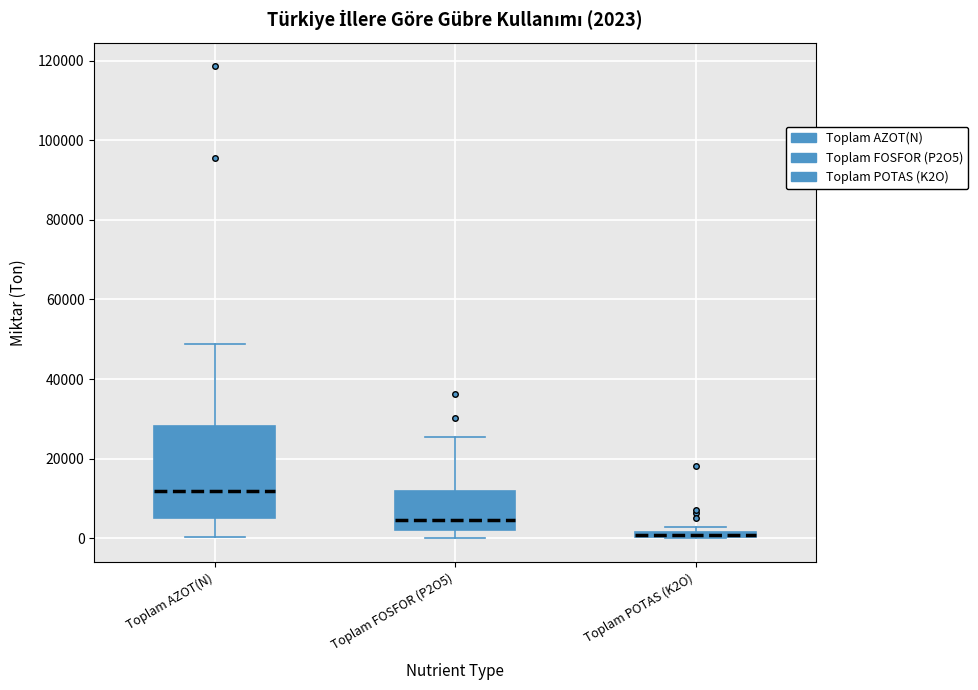

Comparing the boxes themselves (not the whiskers), which one is the tallest?

Toplam AZOT(N)